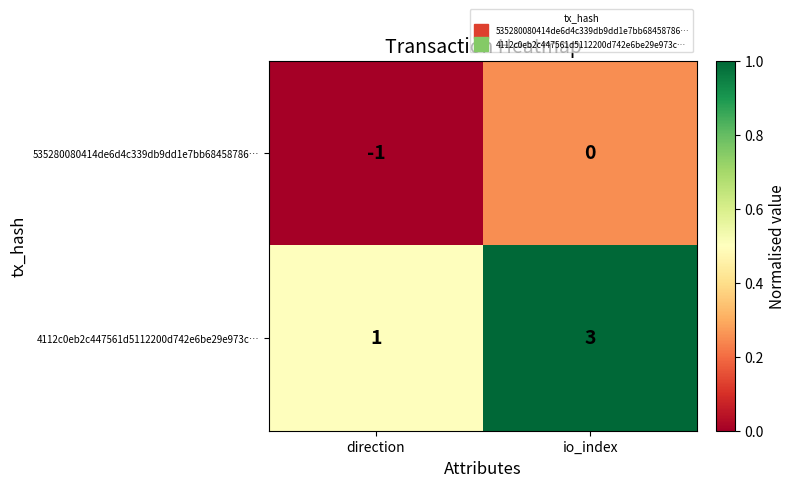

What is the sum of all 4112c0eb2c447561d5112200d742e6be29e973c… values?

4